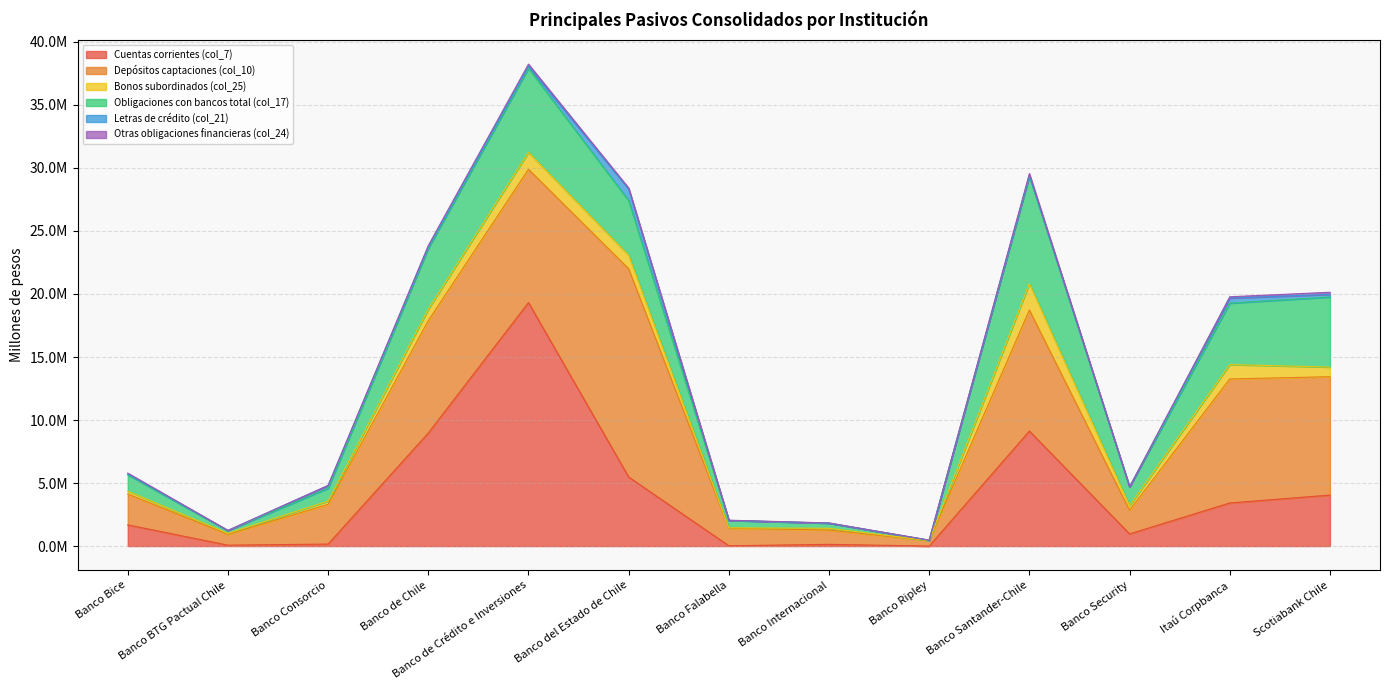

At how many categories does at least one series exceed 18566255?

1